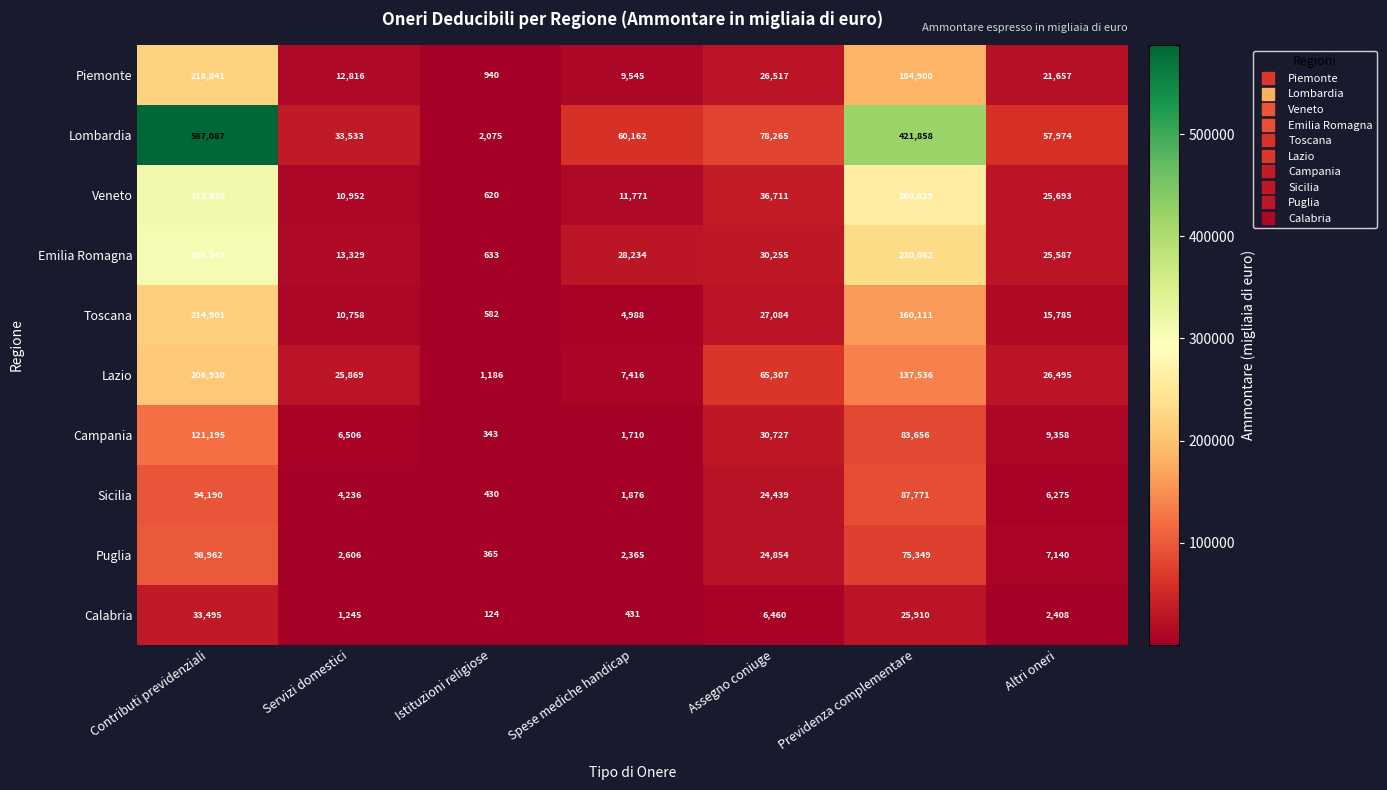

What is the minimum value for Puglia?

365